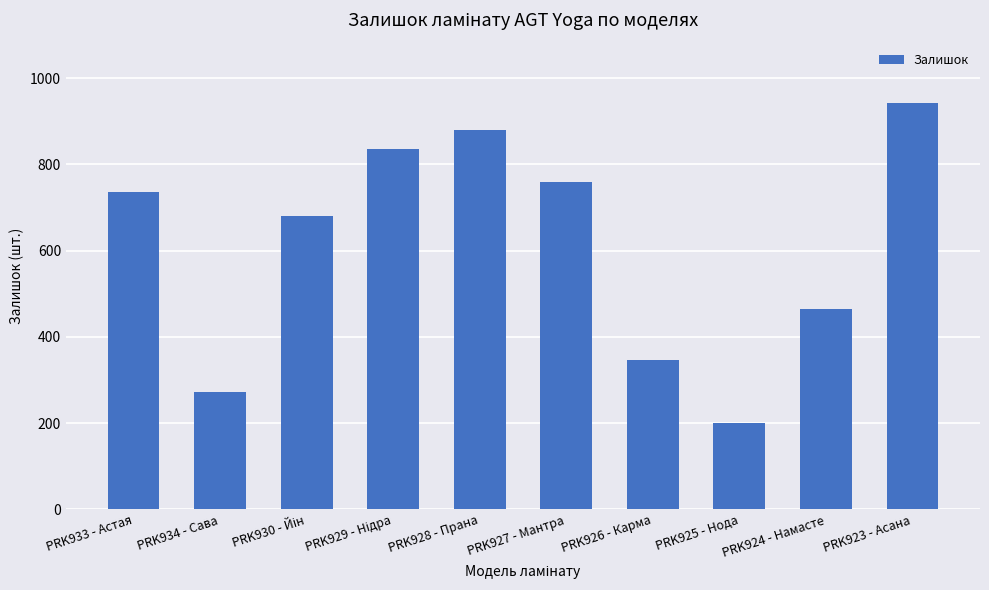

Which category has the highest value across all series?

PRK923 - Асана